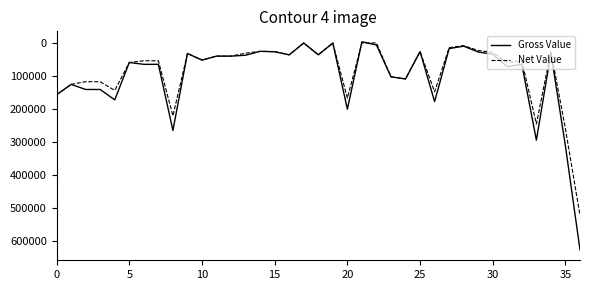

Which series has the widest spread of values?

Gross Value